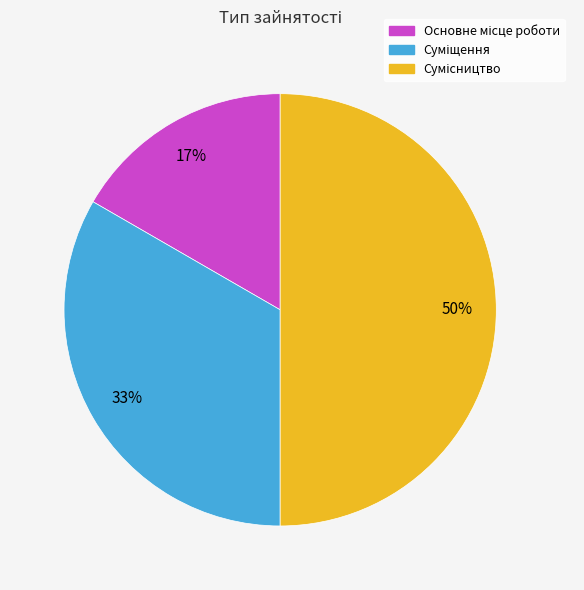

To the nearest percent, what is the difference between the largest and smallest slice percentages?

33%